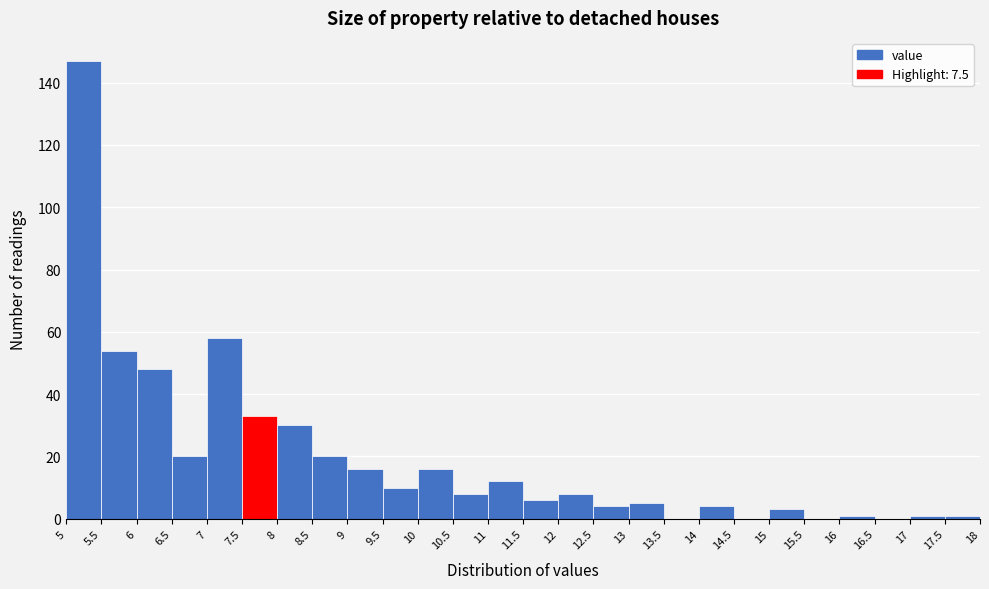

Reading left to right, list every bar in this chart as the range it spans on the x-axis followed by its height. The values are not printed on the chart, so give them approximately, as read against the axis.

5 to 5.5: 148
5.5 to 6: 54
6 to 6.5: 48
6.5 to 7: 20
7 to 7.5: 58
7.5 to 8: 34
8 to 8.5: 30
8.5 to 9: 20
9 to 9.5: 16
9.5 to 10: 10
10 to 10.5: 16
10.5 to 11: 8
11 to 11.5: 12
11.5 to 12: 6
12 to 12.5: 8
12.5 to 13: 4
13 to 13.5: 6
13.5 to 14: 0
14 to 14.5: 4
14.5 to 15: 0
15 to 15.5: 4
15.5 to 16: 0
16 to 16.5: under 2
16.5 to 17: 0
17 to 17.5: under 2
17.5 to 18: under 2